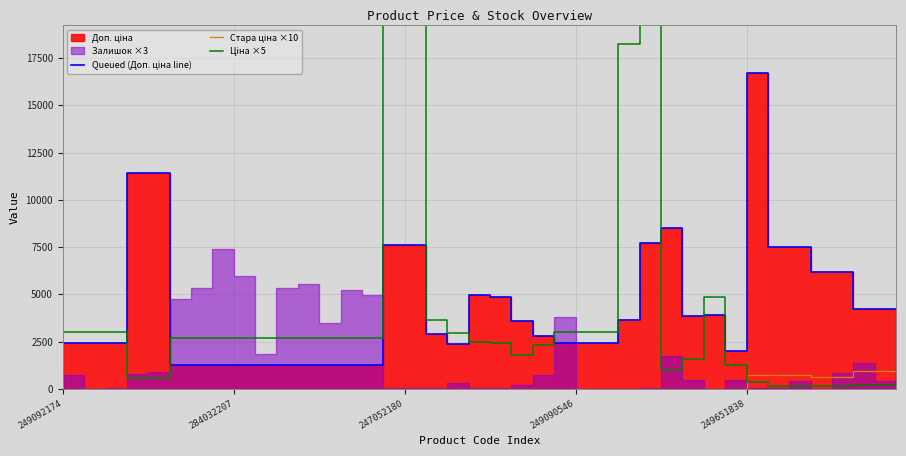

Is it true that Ціна ×5 equals 38.9 at 34?

False